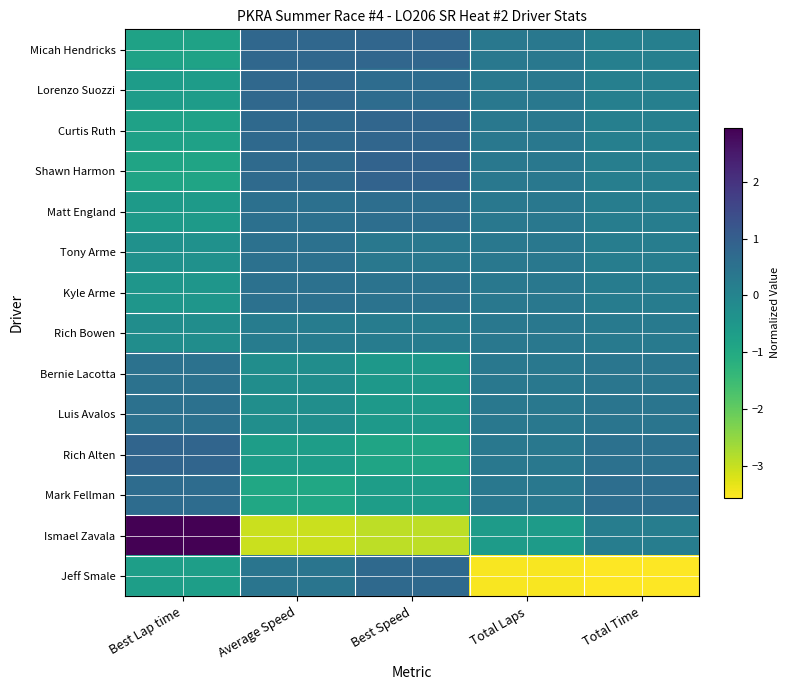

Reading right to left, extract all data points from this chart.

Micah Hendricks: Total Time=0.1	Total Laps=0.3	Best Speed=0.8	Average Speed=0.8	Best Lap time=-0.8
Lorenzo Suozzi: Total Time=0.1	Total Laps=0.3	Best Speed=0.7	Average Speed=0.8	Best Lap time=-0.6
Curtis Ruth: Total Time=0.1	Total Laps=0.3	Best Speed=0.8	Average Speed=0.7	Best Lap time=-0.8
Shawn Harmon: Total Time=0.2	Total Laps=0.3	Best Speed=0.9	Average Speed=0.7	Best Lap time=-0.9
Matt England: Total Time=0.2	Total Laps=0.3	Best Speed=0.6	Average Speed=0.6	Best Lap time=-0.6
Tony Arme: Total Time=0.2	Total Laps=0.3	Best Speed=0.3	Average Speed=0.5	Best Lap time=-0.3
Kyle Arme: Total Time=0.2	Total Laps=0.3	Best Speed=0.5	Average Speed=0.5	Best Lap time=-0.5
Rich Bowen: Total Time=0.3	Total Laps=0.3	Best Speed=0.2	Average Speed=0.2	Best Lap time=-0.2
Bernie Lacotta: Total Time=0.4	Total Laps=0.3	Best Speed=-0.5	Average Speed=-0.2	Best Lap time=0.5
Luis Avalos: Total Time=0.4	Total Laps=0.3	Best Speed=-0.5	Average Speed=-0.3	Best Lap time=0.5
Rich Alten: Total Time=0.5	Total Laps=0.3	Best Speed=-0.9	Average Speed=-0.7	Best Lap time=0.8
Mark Fellman: Total Time=0.6	Total Laps=0.3	Best Speed=-0.7	Average Speed=-0.9	Best Lap time=0.6
Ismael Zavala: Total Time=0.2	Total Laps=-0.6	Best Speed=-2.9	Average Speed=-3.1	Best Lap time=3.0
Jeff Smale: Total Time=-3.6	Total Laps=-3.5	Best Speed=0.7	Average Speed=0.4	Best Lap time=-0.7